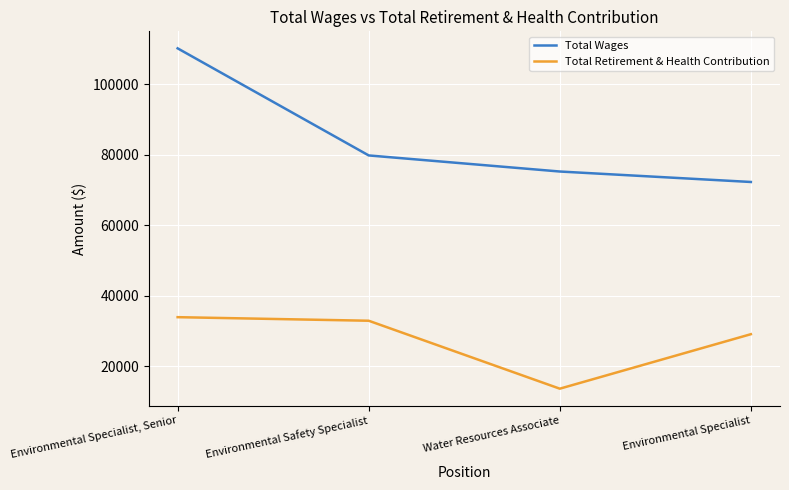

Read the Total Wages value at Water Resources Associate.

75231